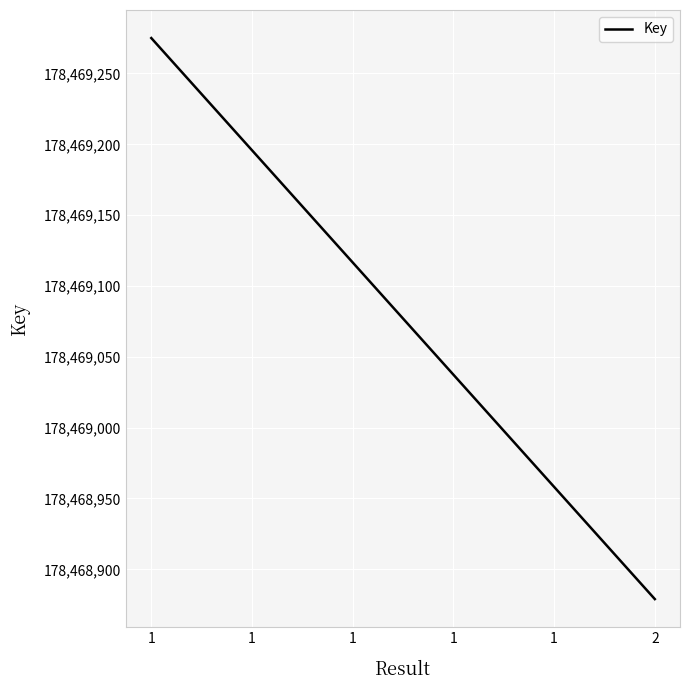

What is the change in value from 1 to 2?

-396